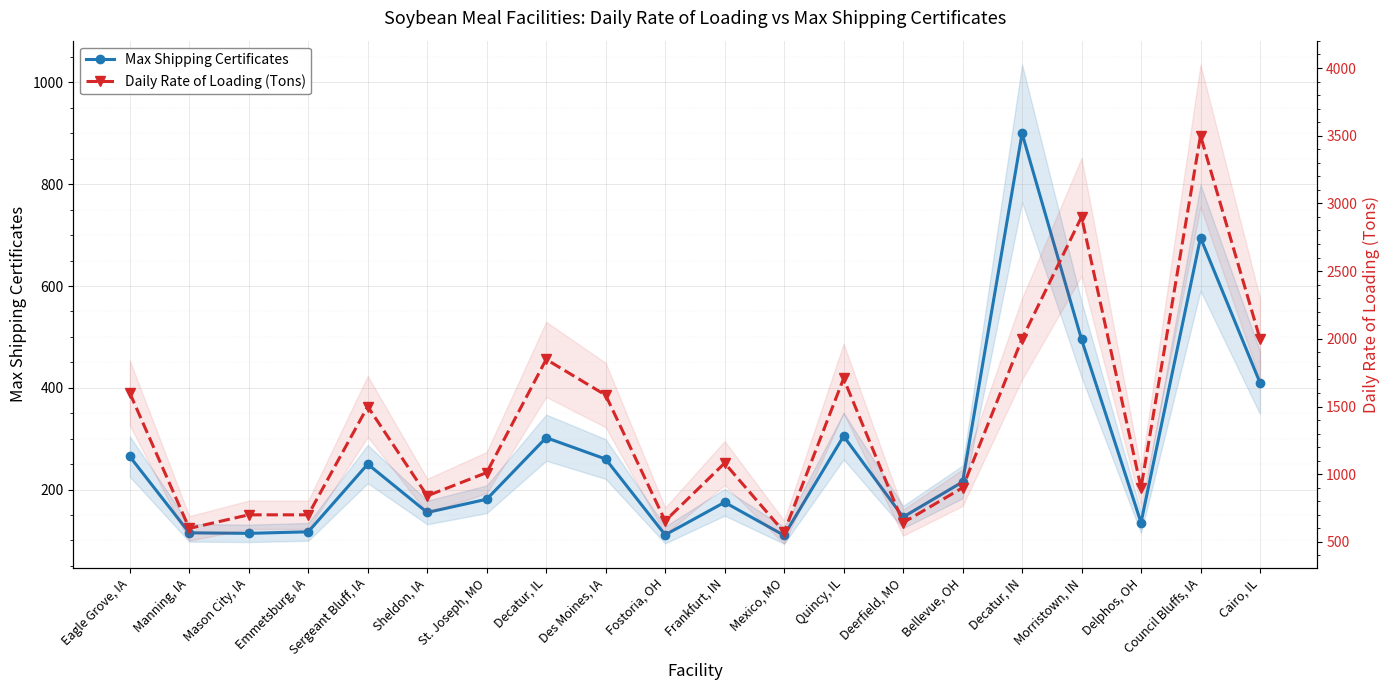

True or false: Max Shipping Certificates has a value of 265 at Sheldon, IA.

False